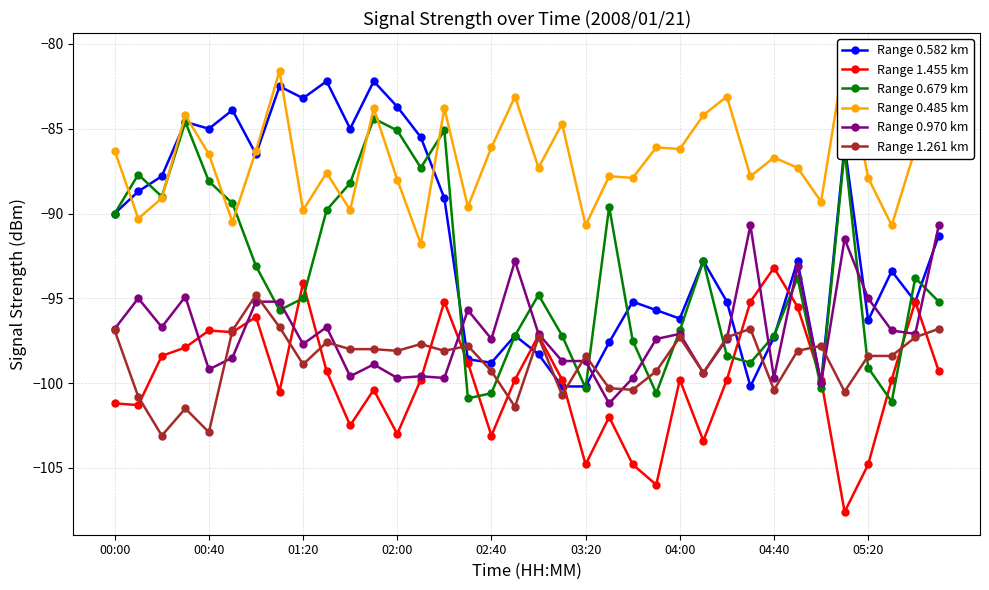

True or false: Range 0.582 km has more than 0 points higher than both neighbors.

True